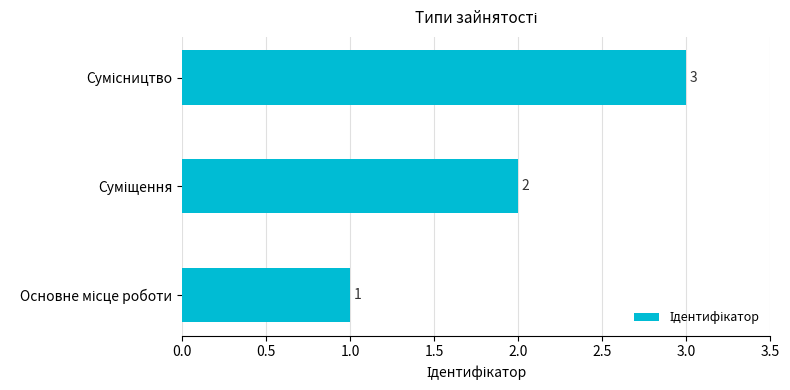

Count the values in the range 1 to 3.

3